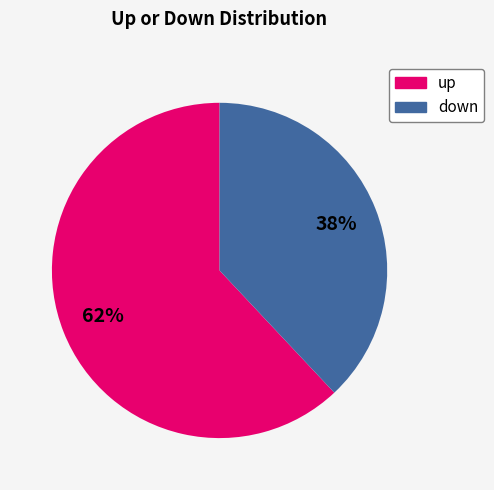

Is the sum of down and up greater than half?

Yes